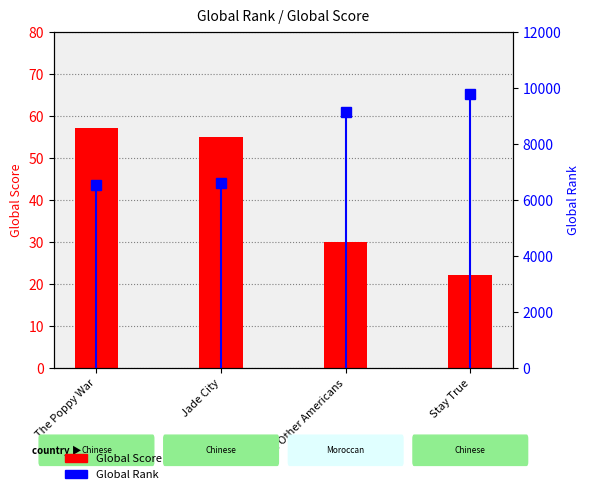

Reading left to right, transcribe all the data shown in this chart.

Global Score: The Poppy War=57	Jade City=55	The Other Americans=30	Stay True=22
Global Rank: The Poppy War=6515	Jade City=6608	The Other Americans=9150	Stay True=9790